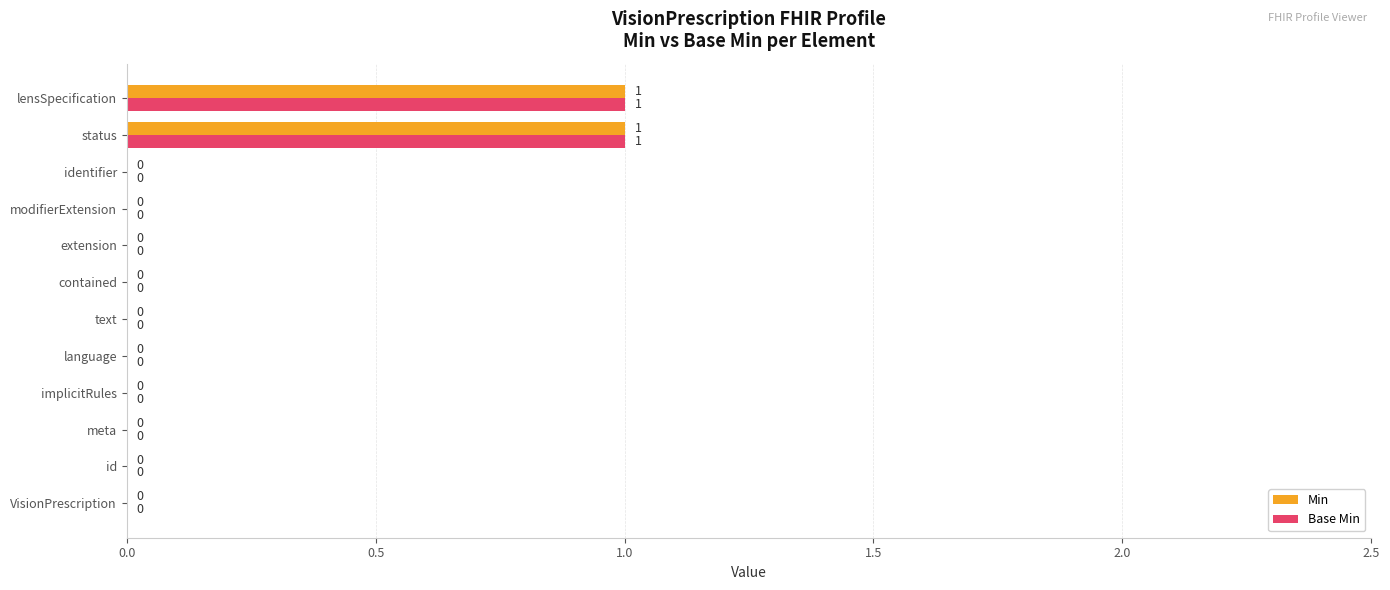

How many Min values are between 0 and 1?

12